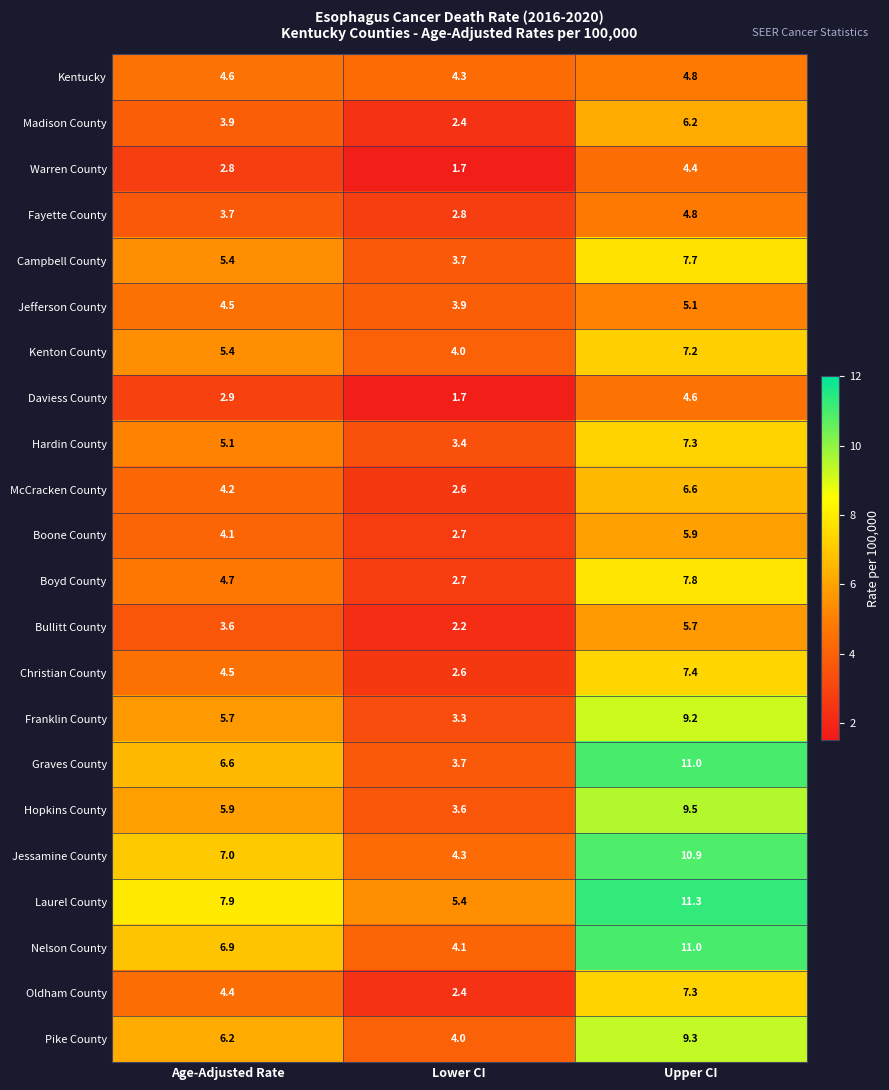

List the labels in order of Kenton County value, largest first.

Upper CI, Age-Adjusted Rate, Lower CI